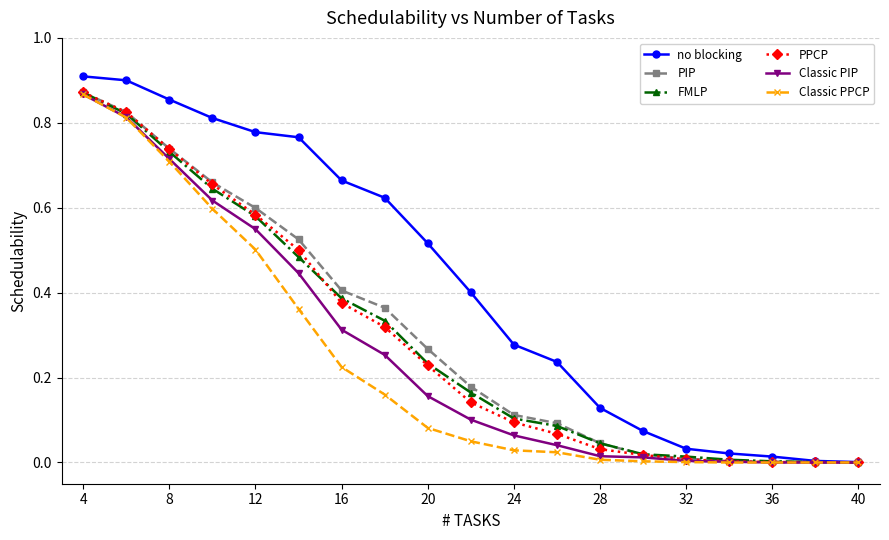

Which series has the largest total across all categories?

no blocking